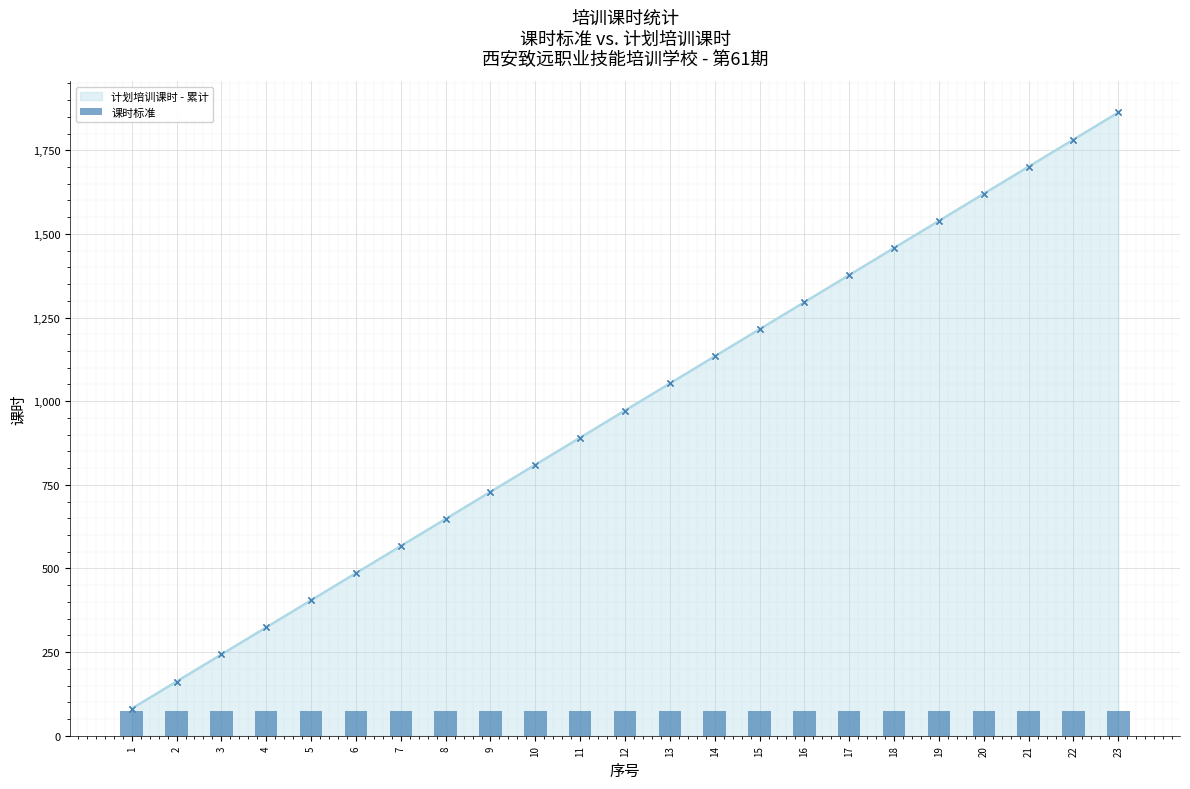

What is the lowest value of the 课时标准 series?

75